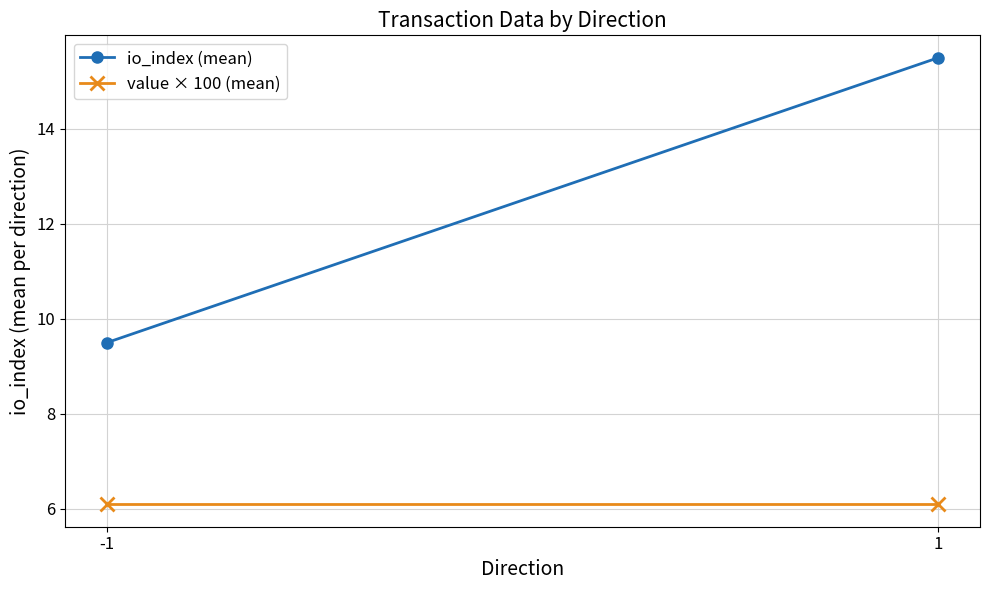

Reading left to right, list all the values displayed in this chart.

io_index (mean): -1=9.5	1=15.5
value × 100 (mean): -1=6.1	1=6.1